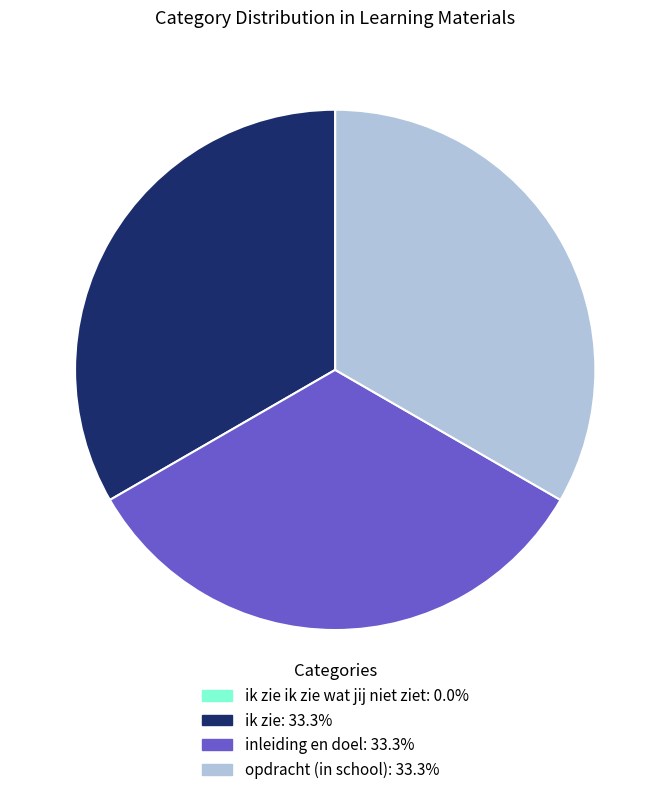

Is there a majority slice in this chart?

No